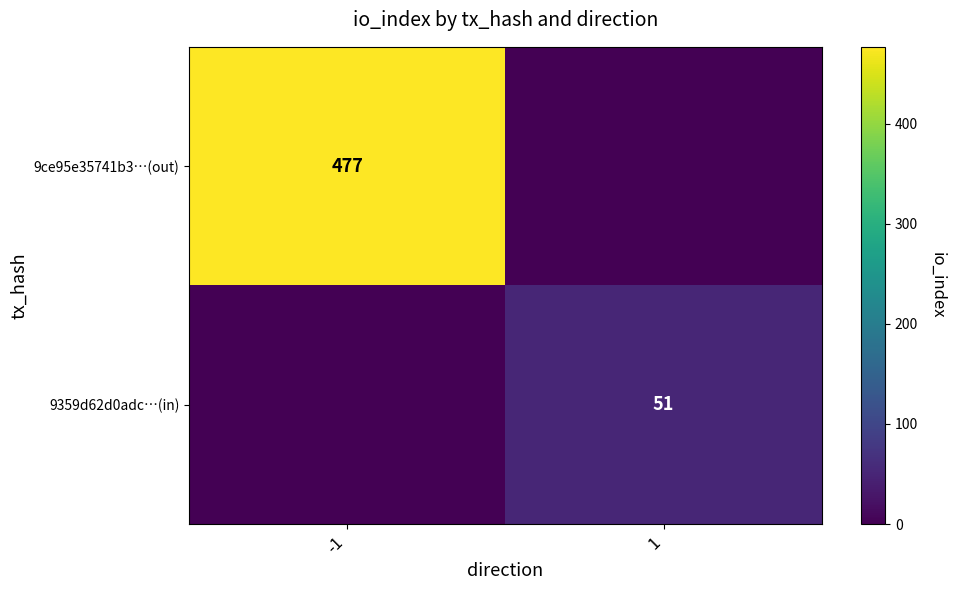

Is it true that 9359d62d0adc…(in) equals 80 at 1?

False